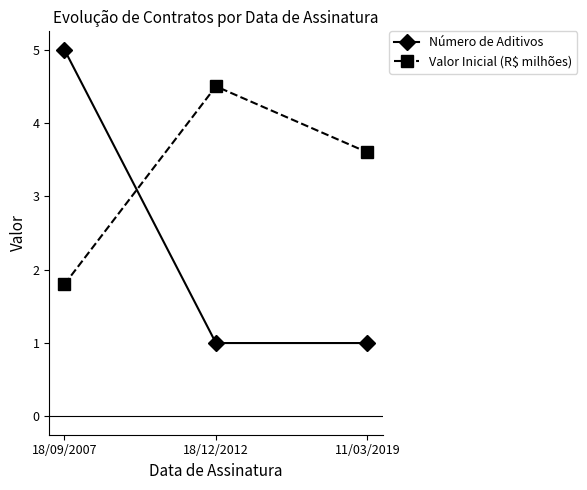

Reading left to right, extract all data points from this chart.

Número de Aditivos: 18/09/2007=5.0	18/12/2012=1.0	11/03/2019=1.0
Valor Inicial (R$ milhões): 18/09/2007=1.8	18/12/2012=4.5	11/03/2019=3.6